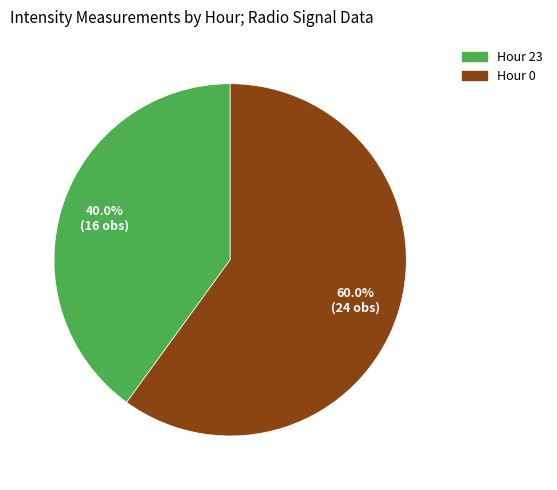

Does Hour 0 account for over 50% of the chart?

Yes